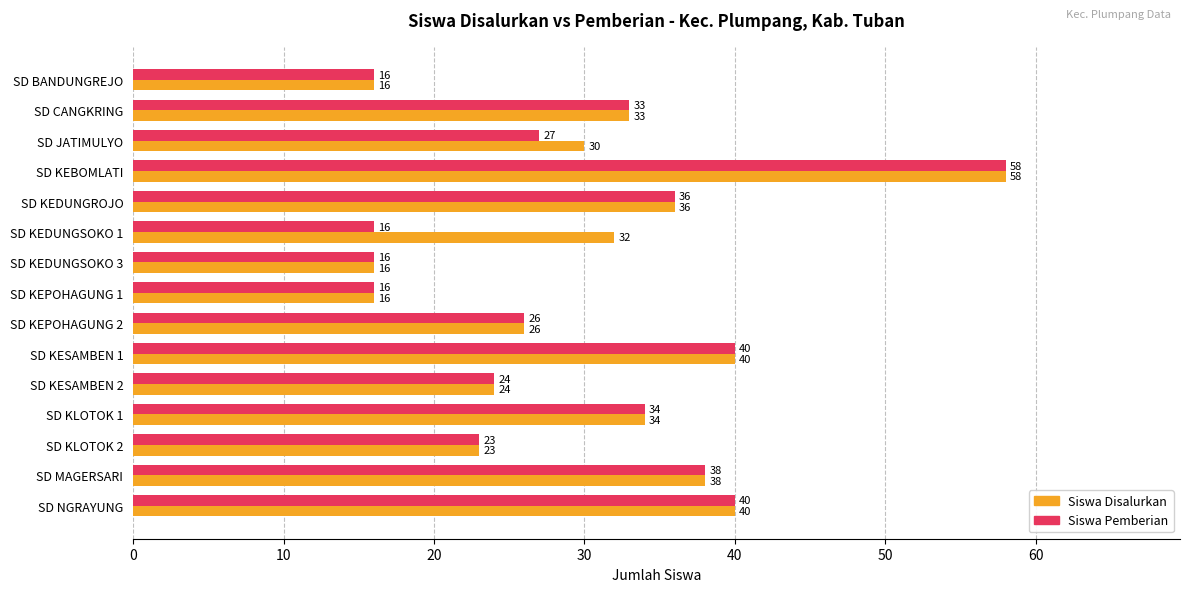

What are all the series names shown in the legend?

Siswa Disalurkan, Siswa Pemberian